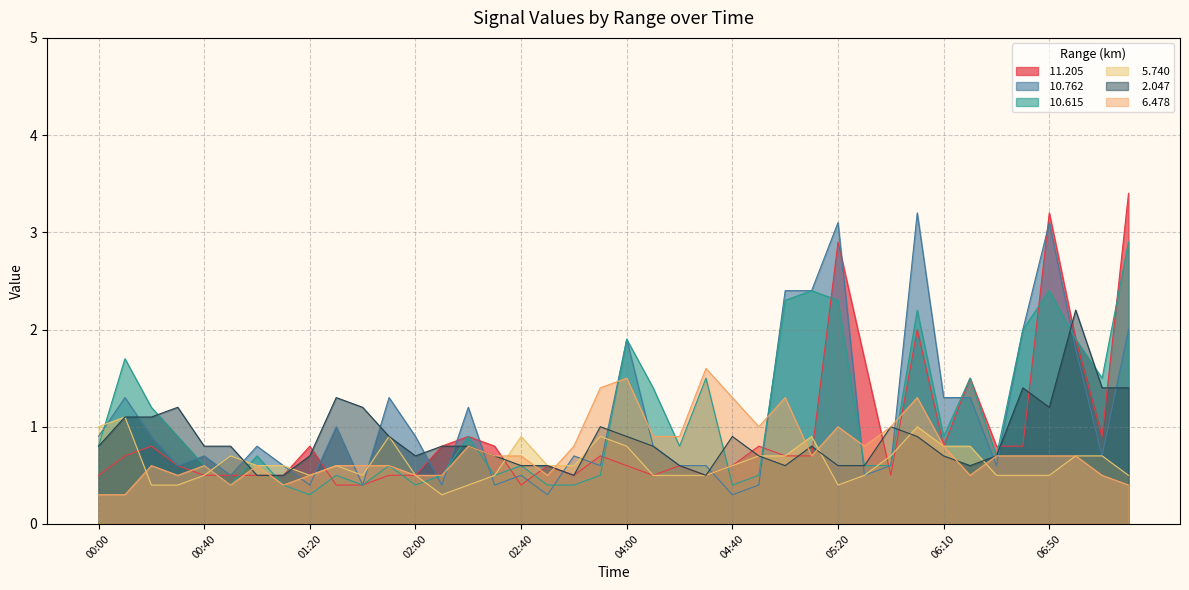

What is the sum of the  11.205 values at 00:20 and 06:40?

1.6